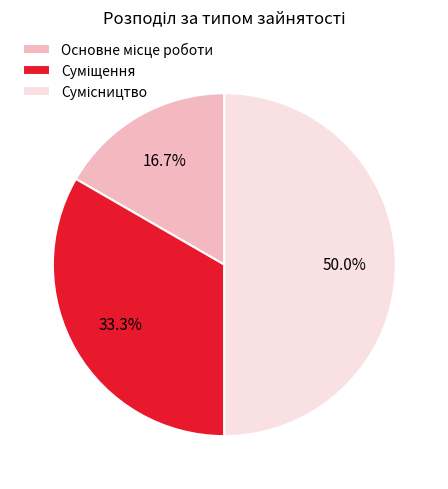

The Основне місце роботи slice represents 17% of the pie. True or false?

True